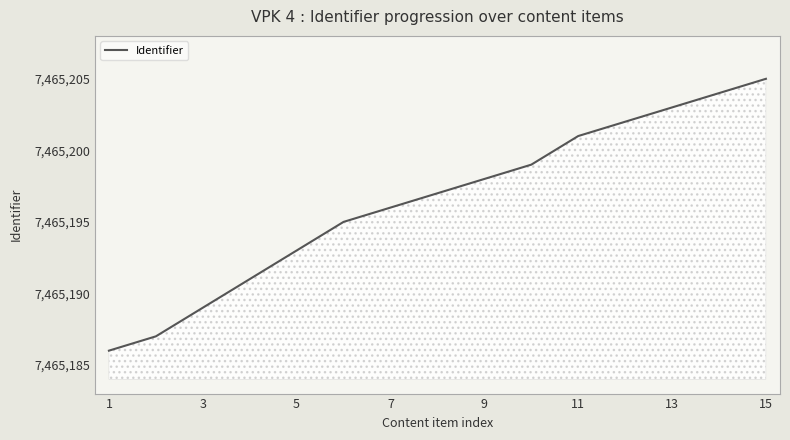

What is the smallest value displayed?

7465186